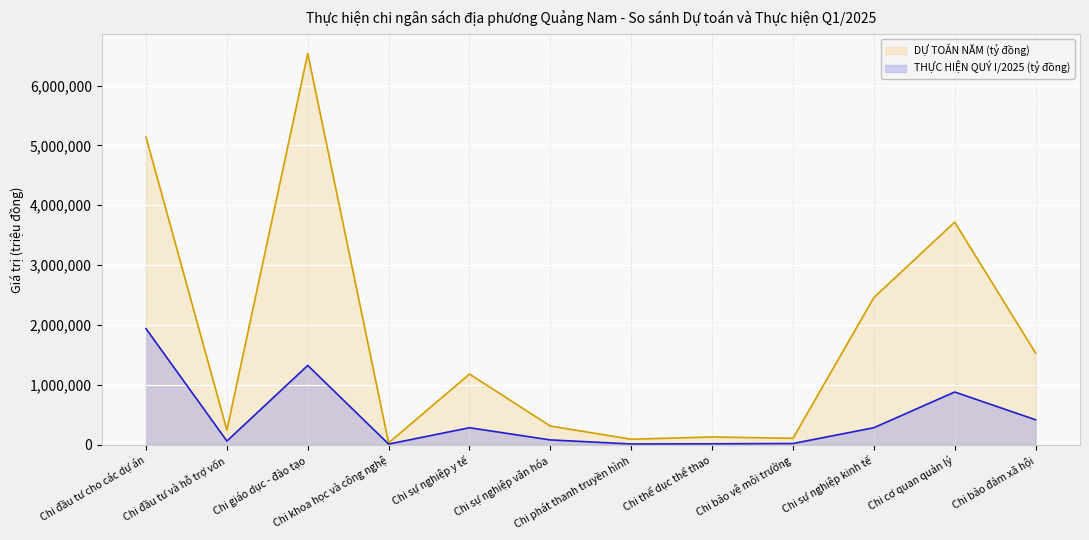

What value does the THỰC HIỆN QUÝ I/2025 (tỷ đồng) series have at Chi khoa học và công nghệ, to the nearest 10?

12130